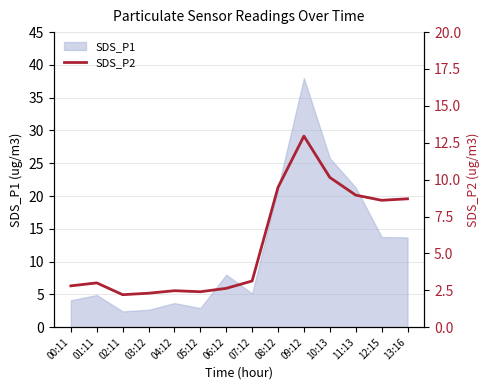

How many lines are shown in the chart?

1